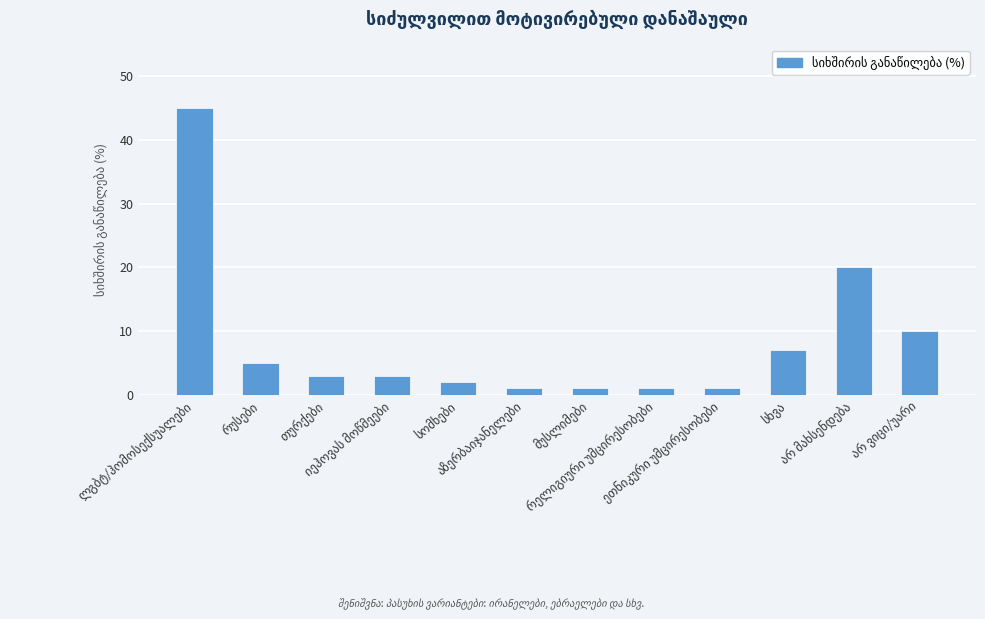

What is the greatest value displayed?

45